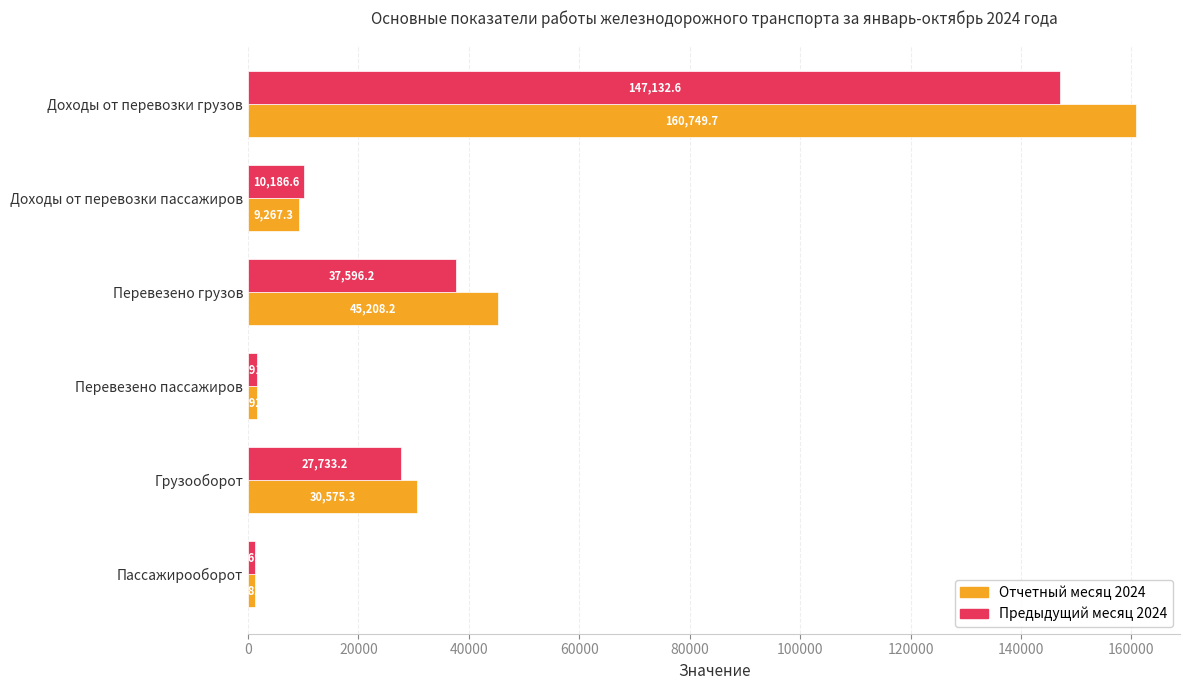

Rank the categories by Отчетный месяц 2024 value from lowest to highest.

Пассажирооборот, Перевезено пассажиров, Доходы от перевозки пассажиров, Грузооборот, Перевезено грузов, Доходы от перевозки грузов